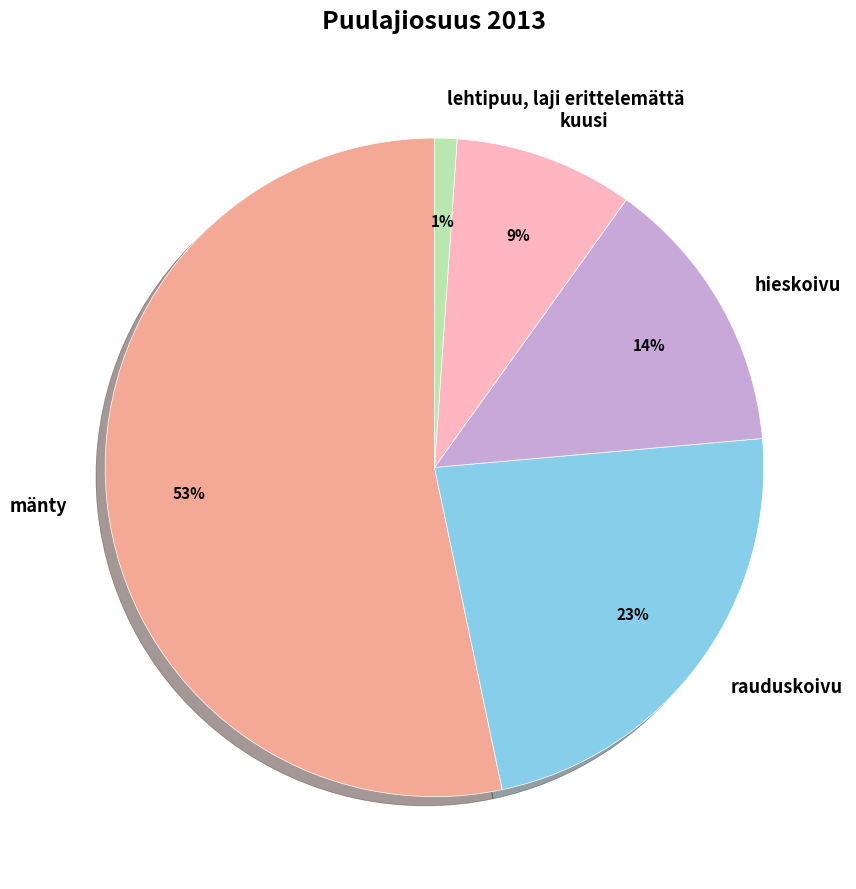

To the nearest percent, what percentage of the pie is rauduskoivu?

23%